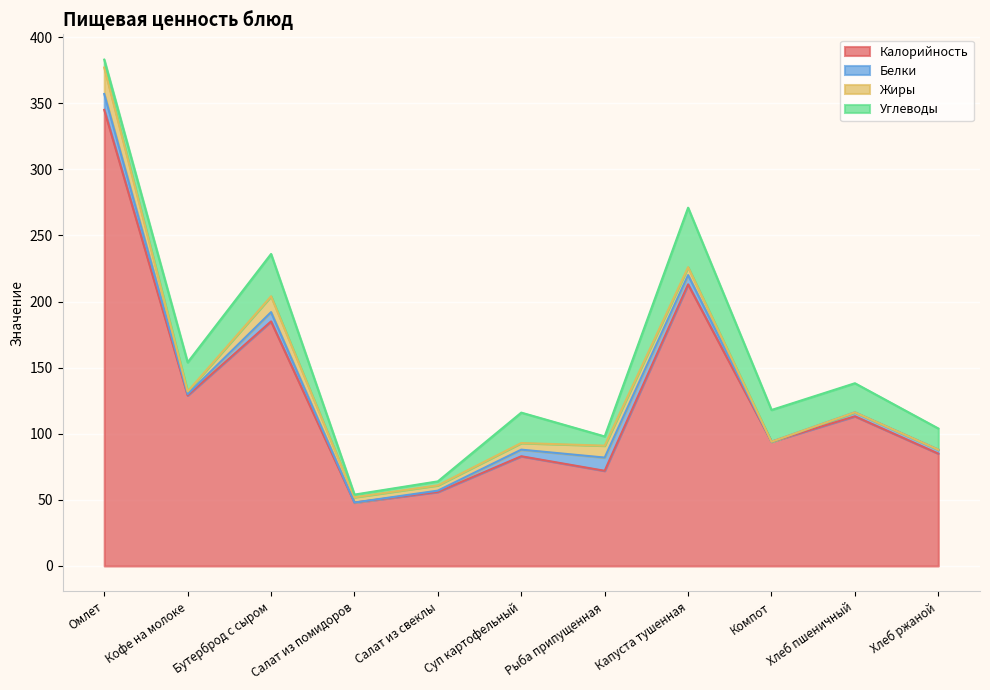

What is the lowest value of the Калорийность series?

48.0